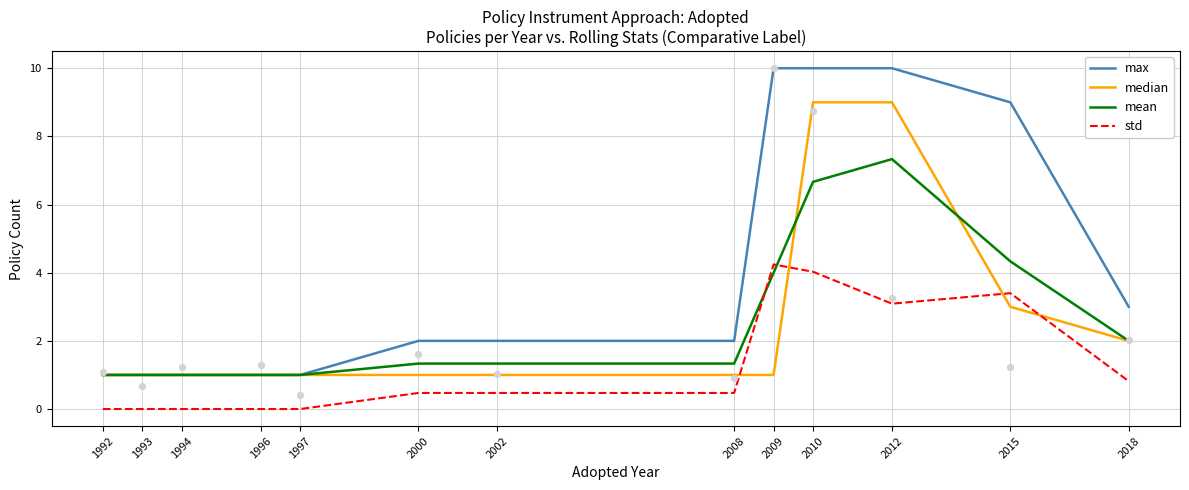

Which series has the widest spread of Y values?

max